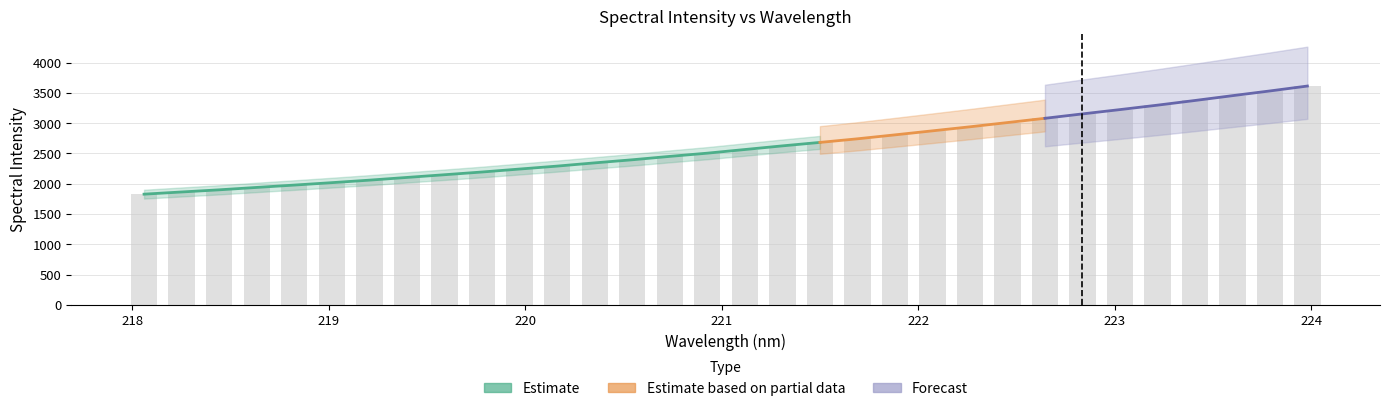

The chart shows a value of 2714.0 at 218. True or false?

False